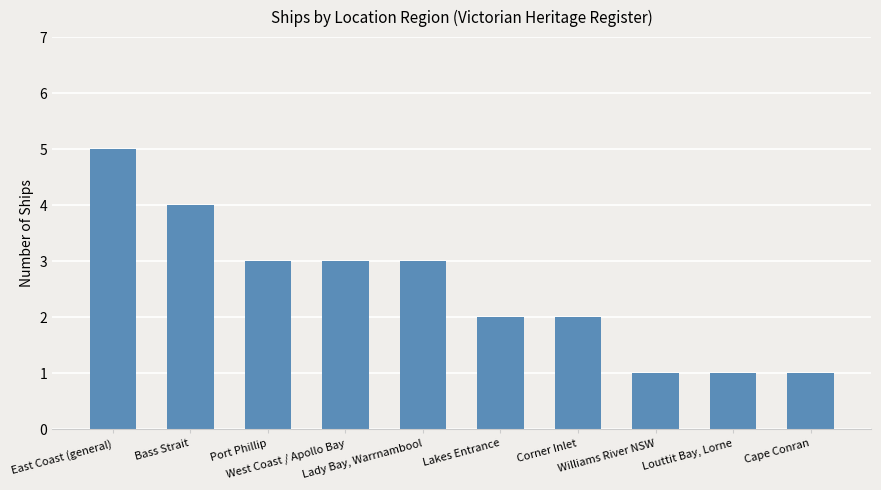

What is the approximate value at East Coast (general)?

5